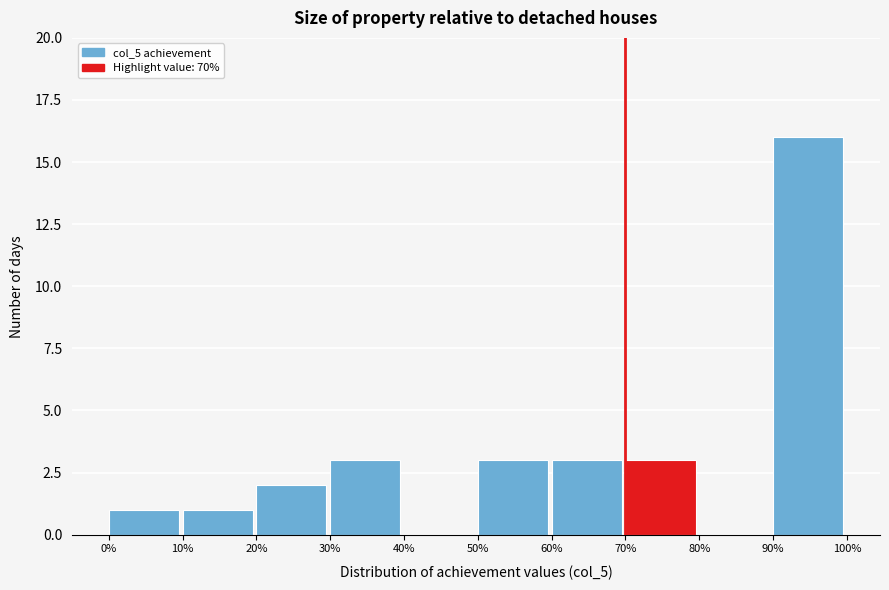

Which range on the x-axis has the tallest bar?

90% to 100%